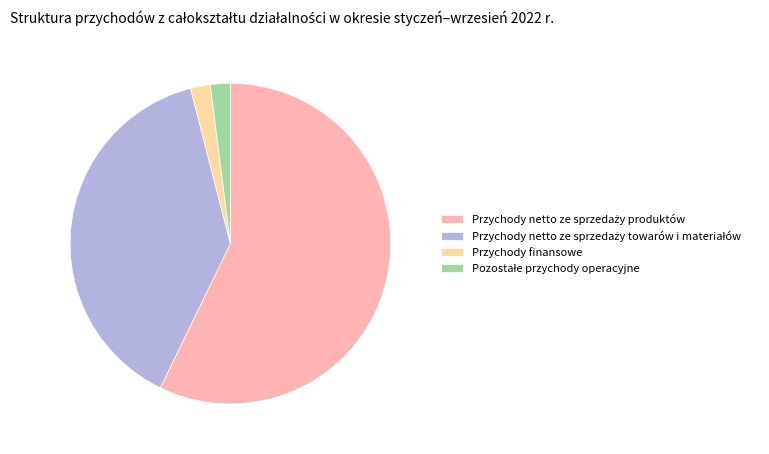

Does any single category account for the majority?

Yes